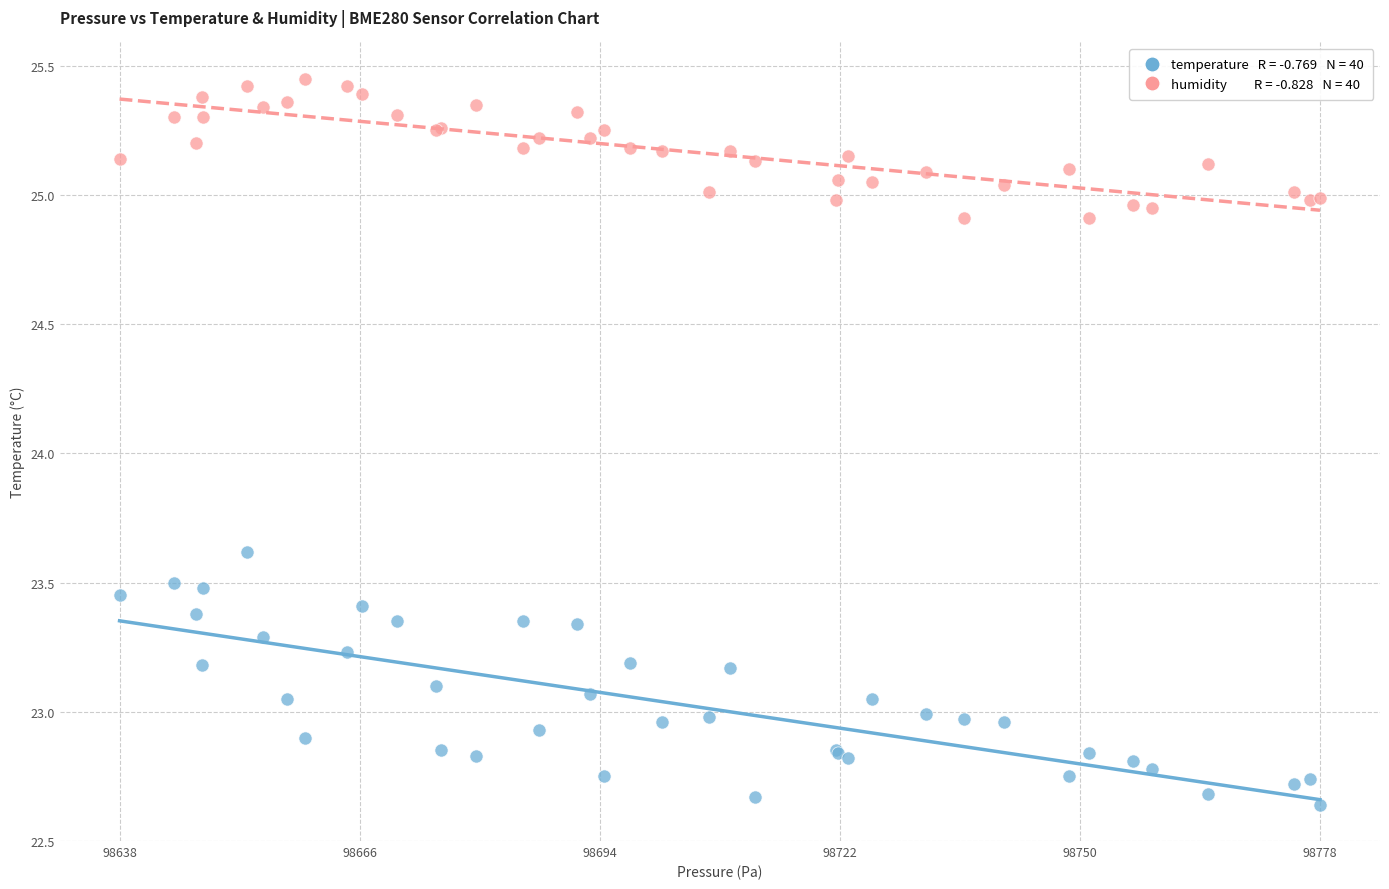

Across all series, what Y value is closest to 24?

23.6